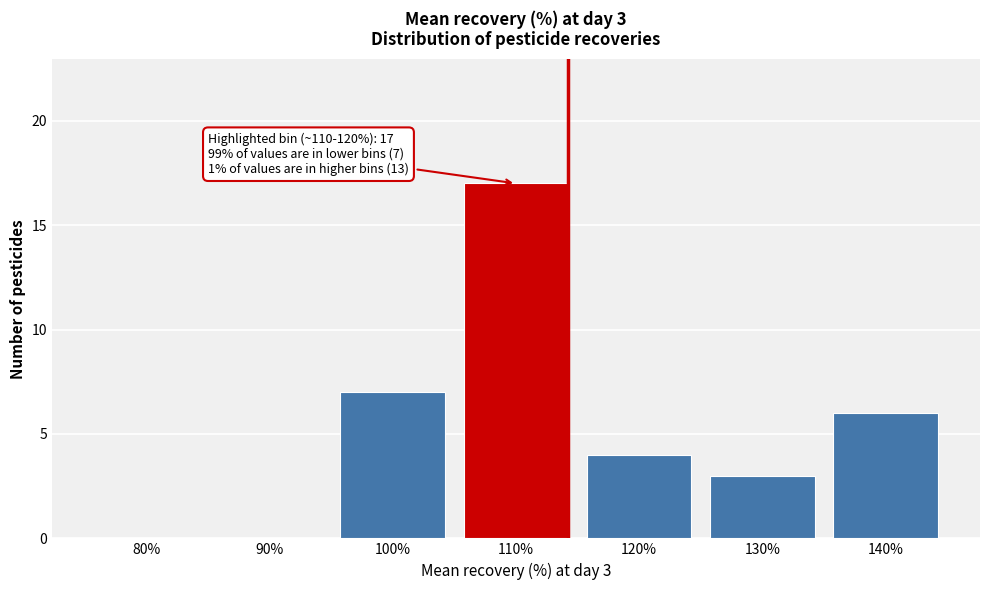

Reading right to left, list all the values displayed in this chart.

140%=6	130%=3	120%=4	110%=17	100%=7	90%=0	80%=0